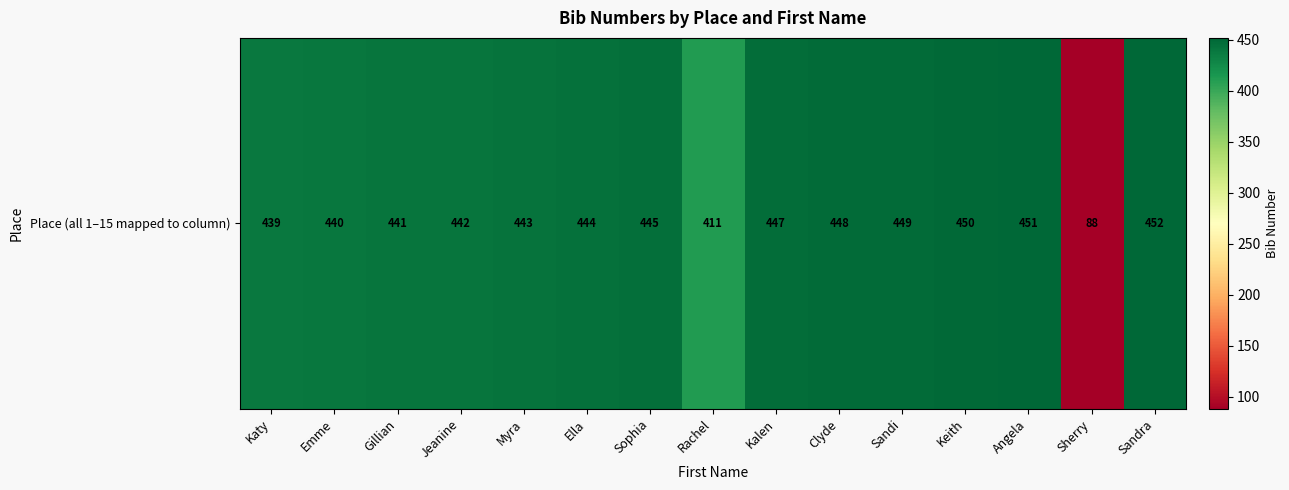

Approximately how many times larger is the value at Clyde compared to Katy?

1.0